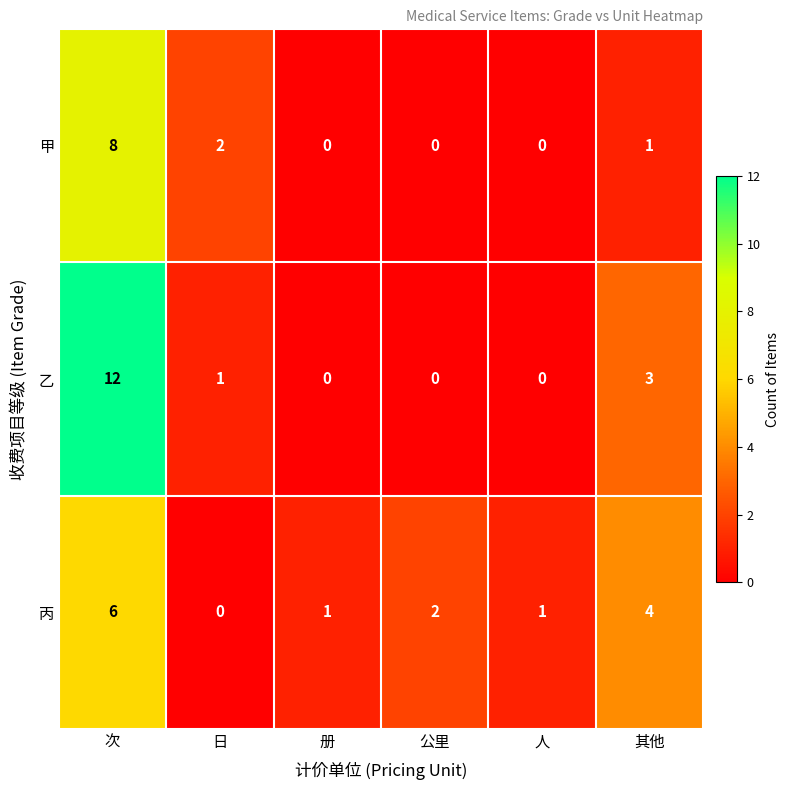

How many values in the 丙 series are below 2?

3